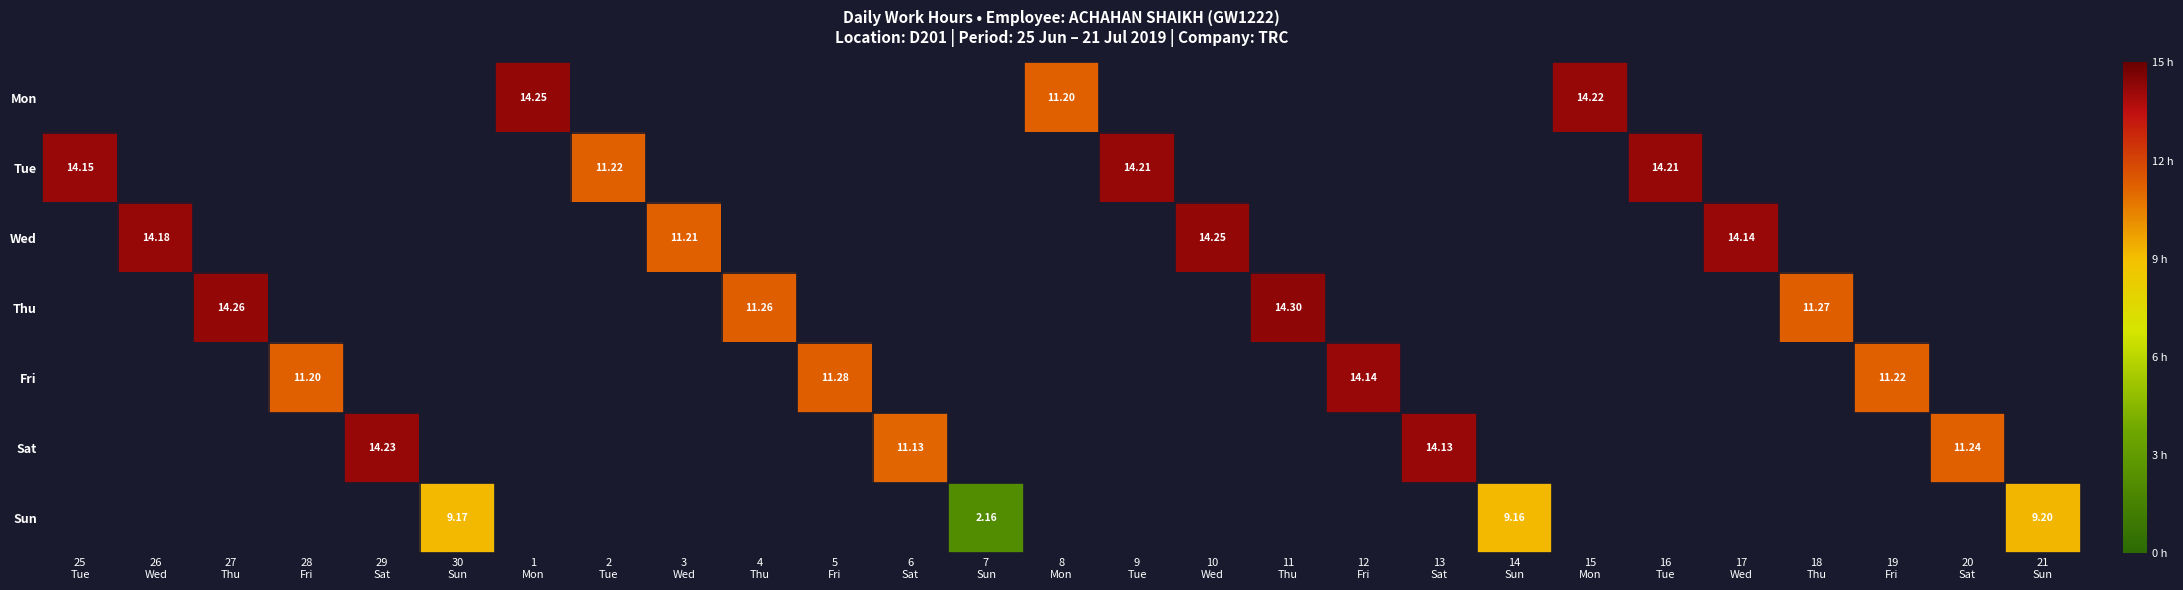

What is the minimum value shown in the chart?

2.2